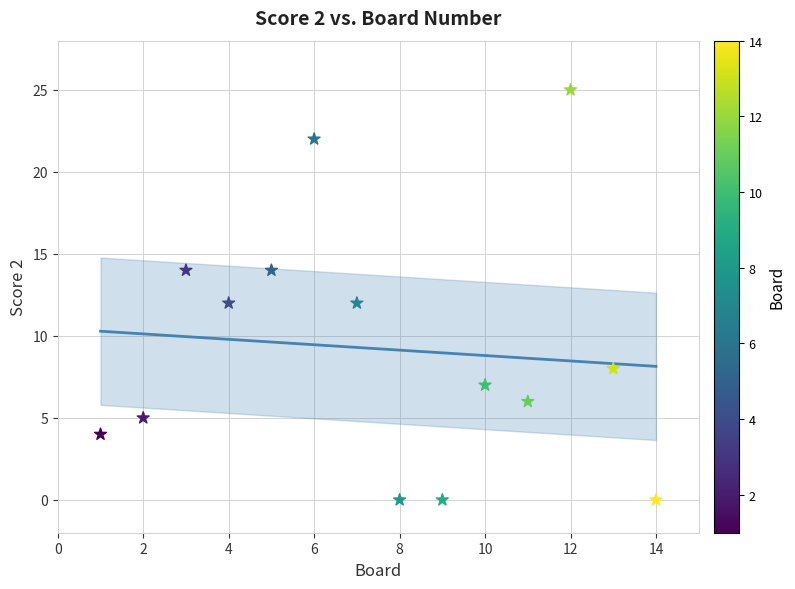

What is the range of Y values (max minus min)?

25